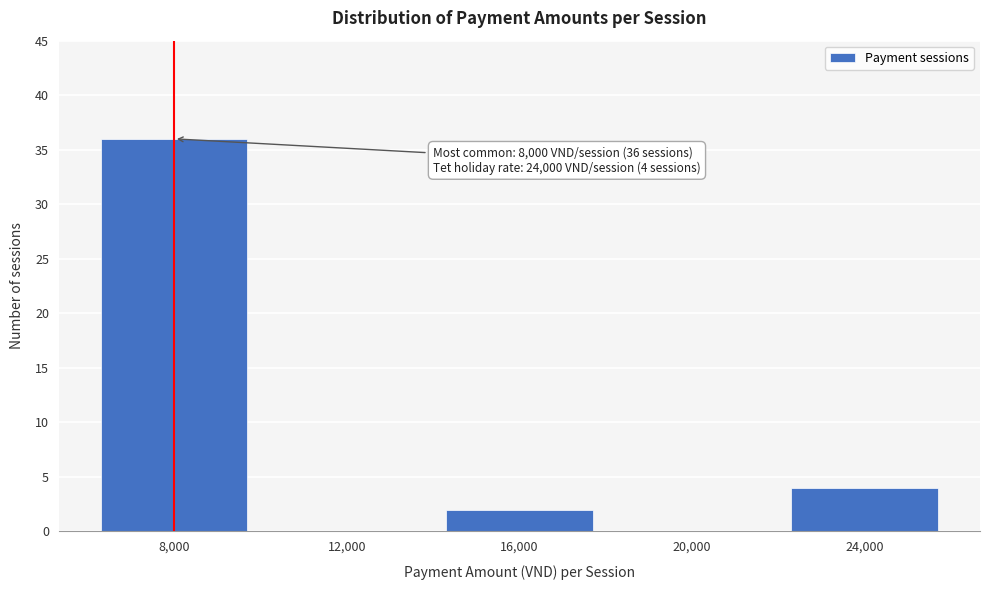

Reading right to left, list all the values displayed in this chart.

24,000=4	20,000=0	16,000=2	12,000=0	8,000=36